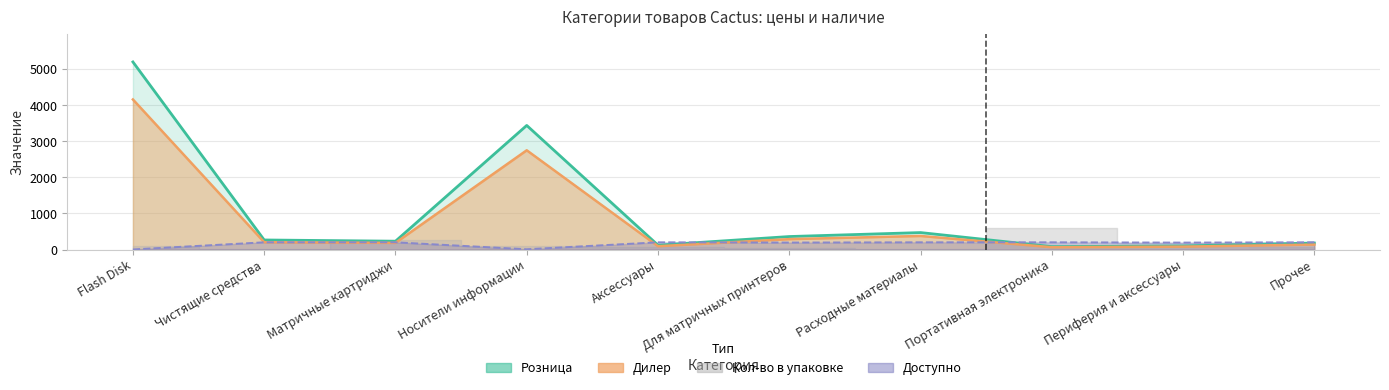

Which series ends up on top after the final intersection of Дилер and Доступно?

Доступно